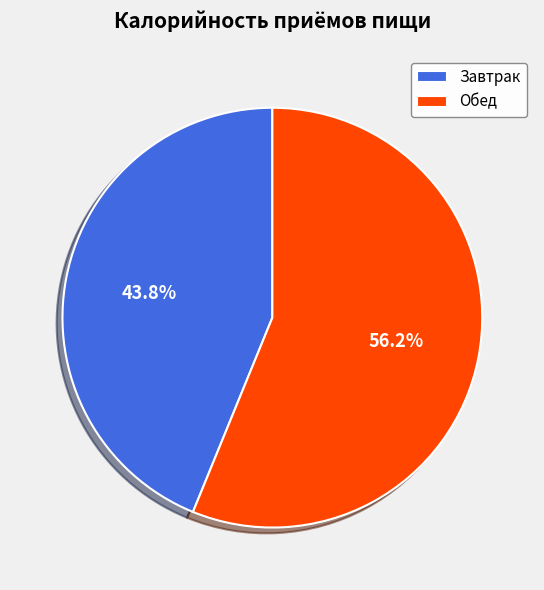

How many segments does this pie chart have?

2